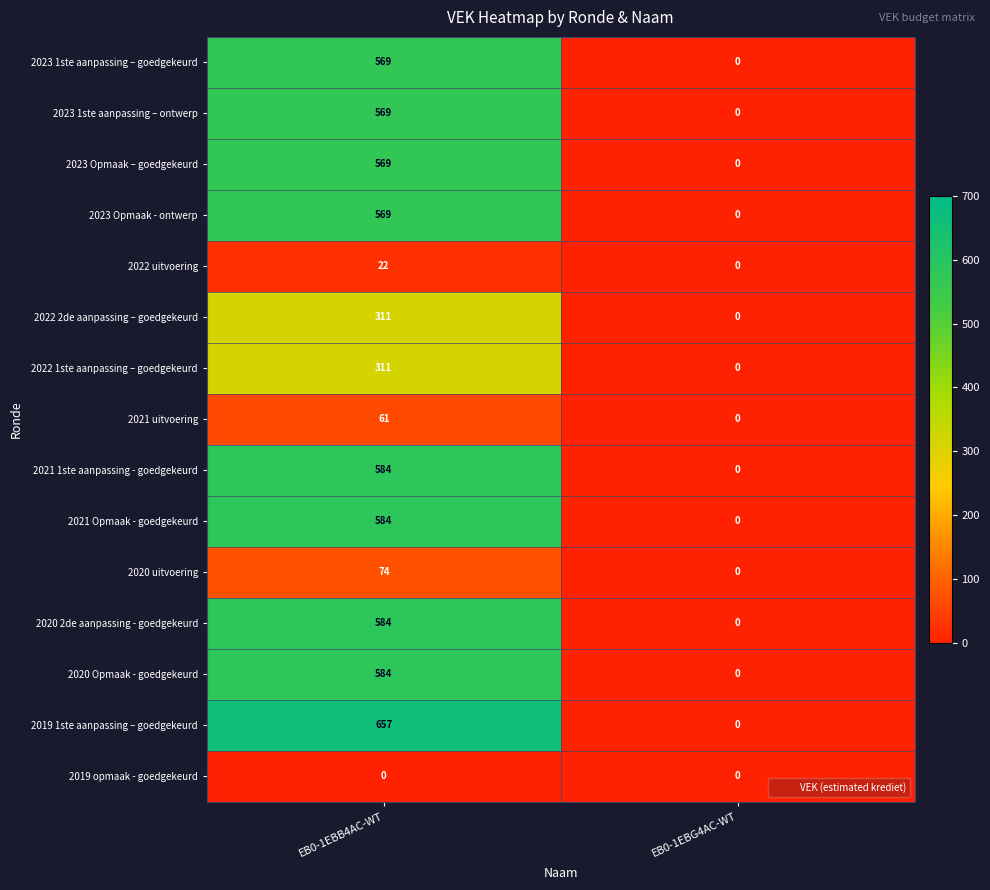

The 2020 2de aanpassing - goedgekeurd series shows 237 at EB0-1EBG4AC-WT. True or false?

False